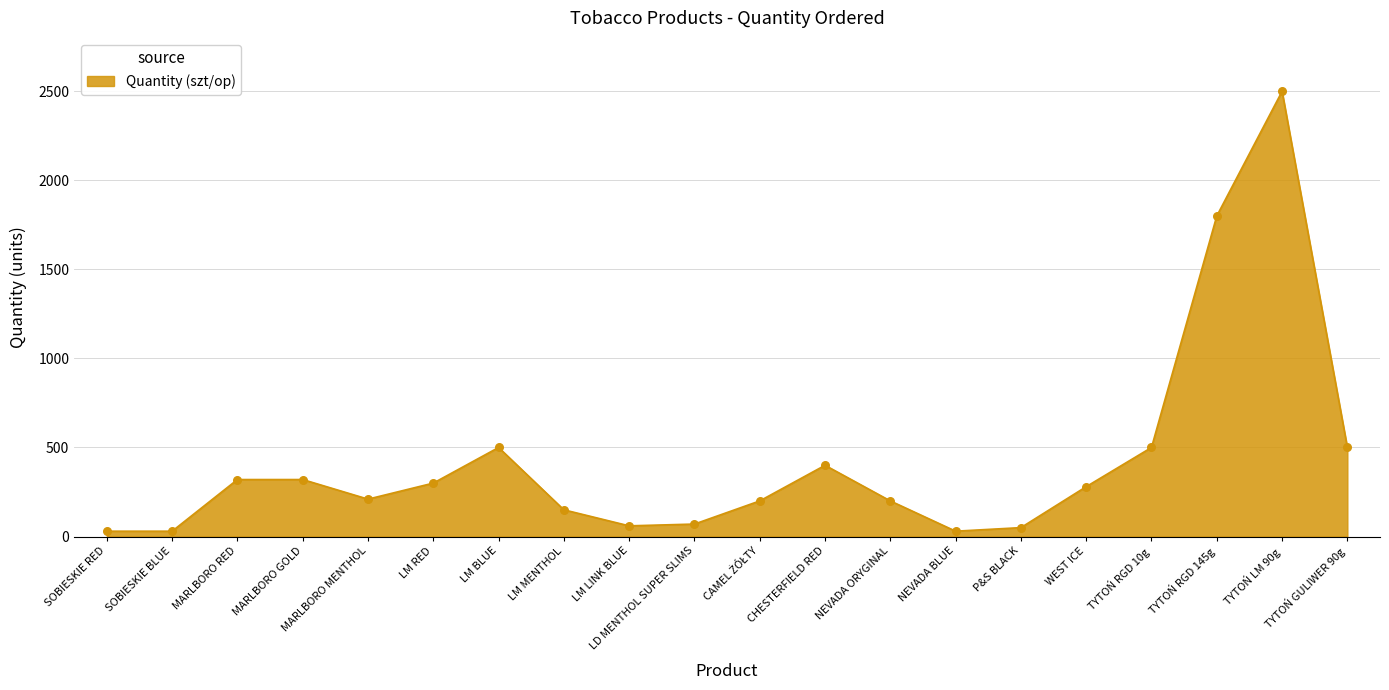

Which has a higher value, MARLBORO GOLD or WEST ICE?

MARLBORO GOLD